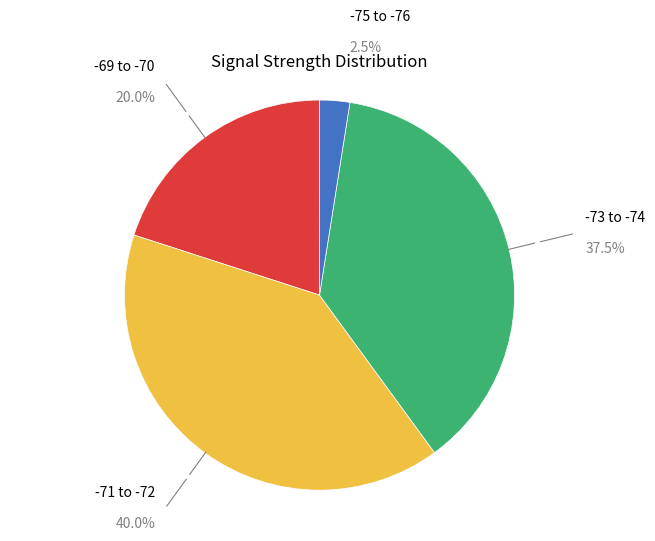

Does any single category account for the majority?

No